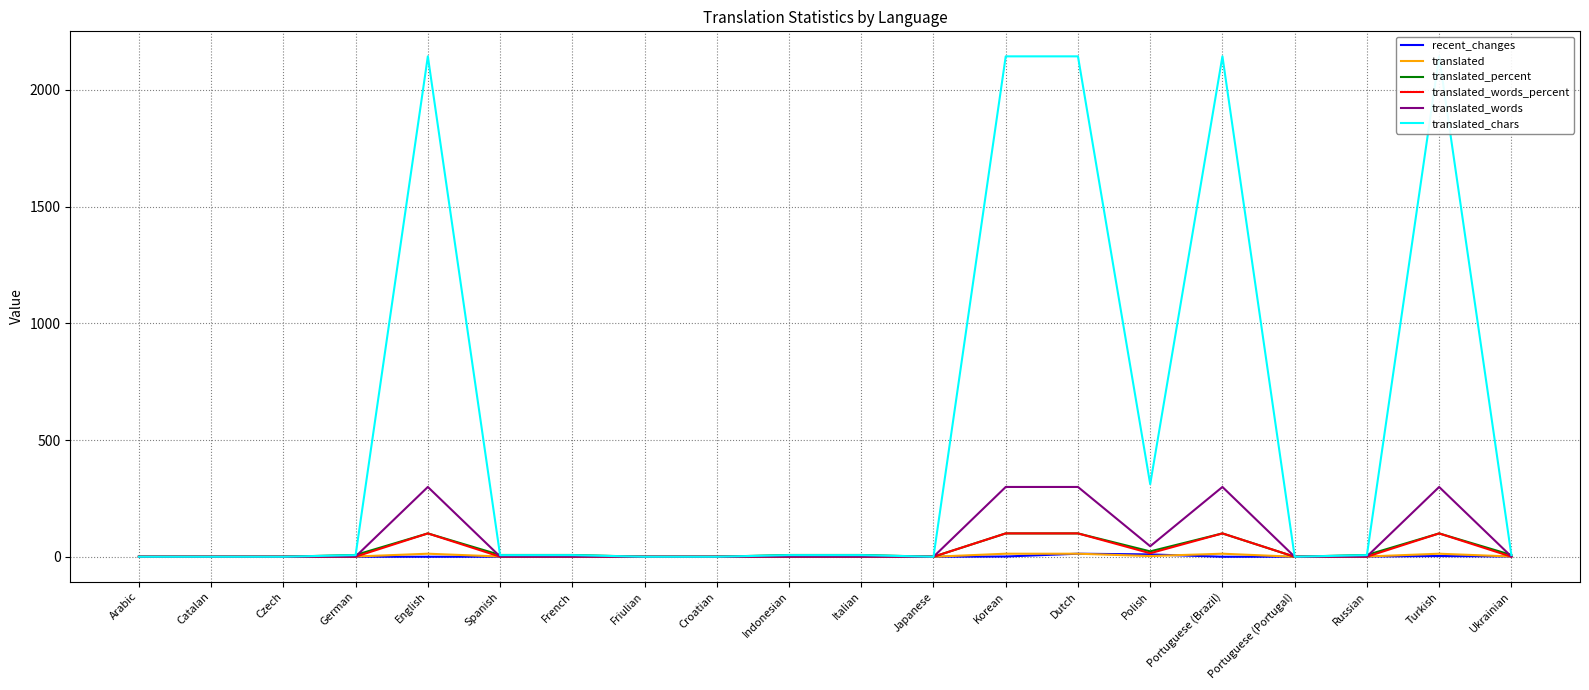

True or false: translated has more than 0 points higher than both neighbors.

True